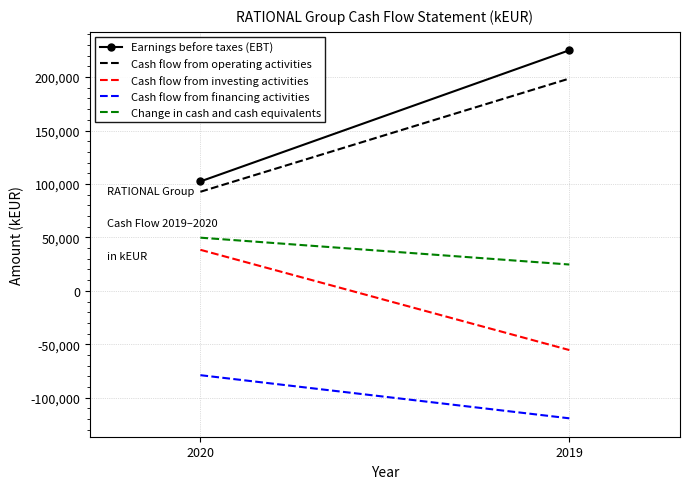

Reading left to right, transcribe all the data shown in this chart.

Earnings before taxes (EBT): 102377	225109
Cash flow from operating activities: 92690	198638
Cash flow from investing activities: 38392	-55418
Cash flow from financing activities: -78929	-119300
Change in cash and cash equivalents: 49738	24624